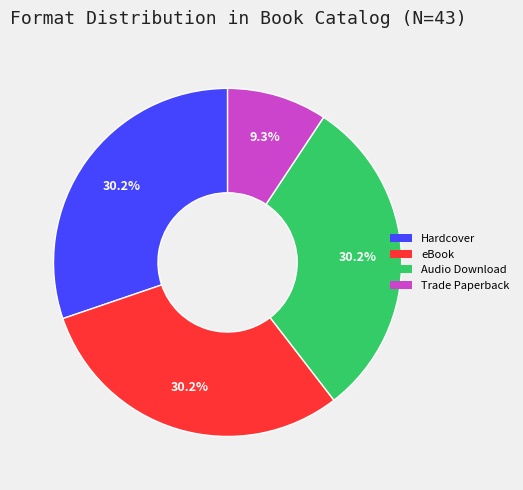

What is the ratio of the value at Hardcover to the value at Audio Download?

1.0